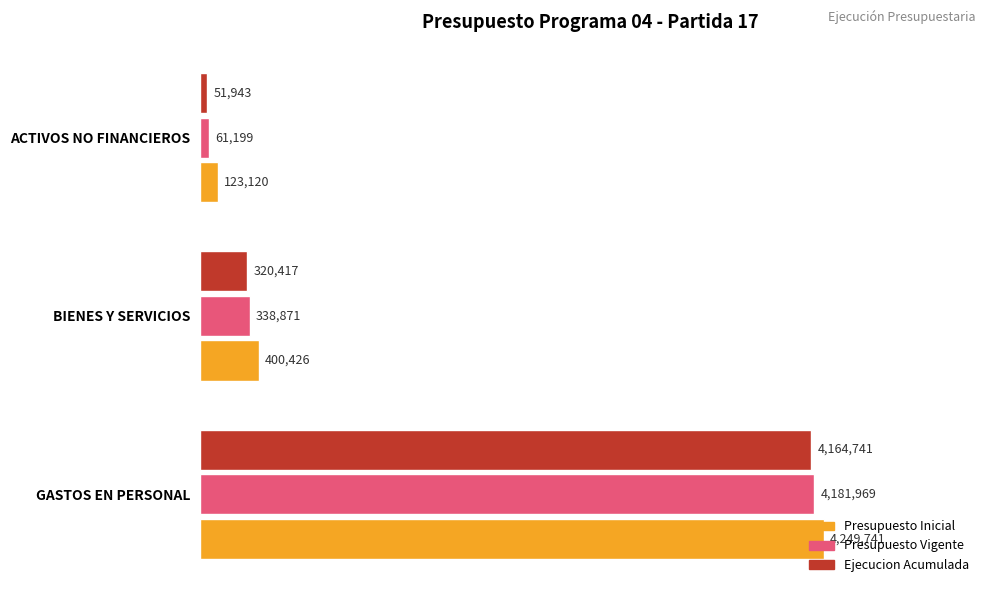

Reading left to right, transcribe all the data shown in this chart.

Presupuesto Inicial: 4249741	400426	123120
Presupuesto Vigente: 4181969	338871	61199
Ejecucion Acumulada: 4164741	320417	51943